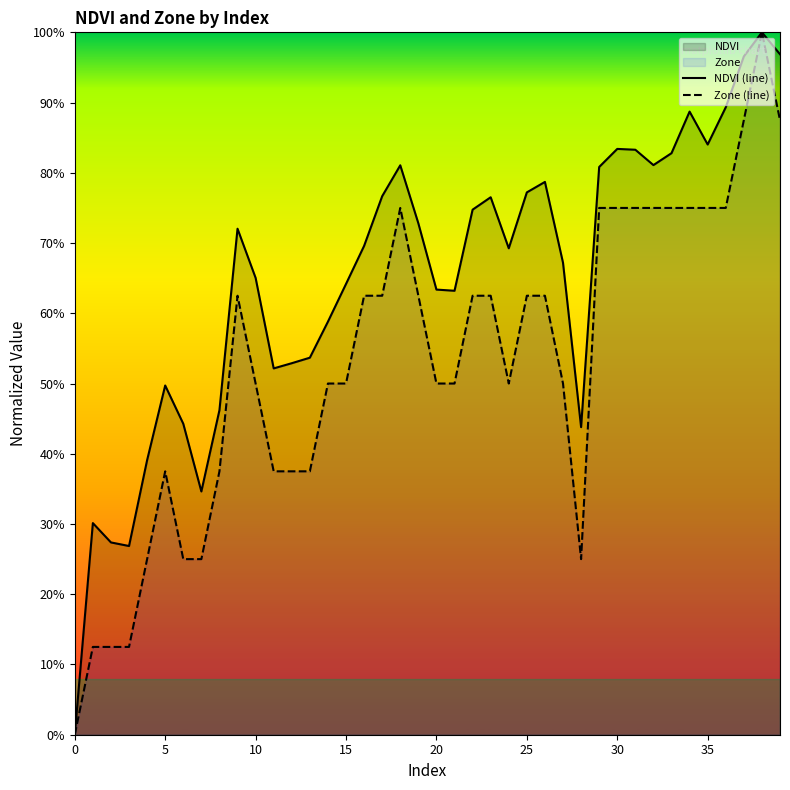

What is the difference between the highest and lowest values at 11?

0.1